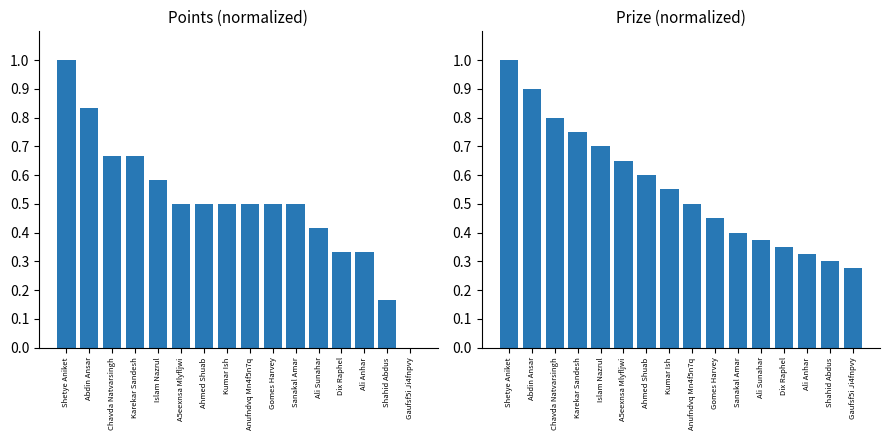

At which label is Prize closest to 0?

Gaufsf5i Ji4fnpvy